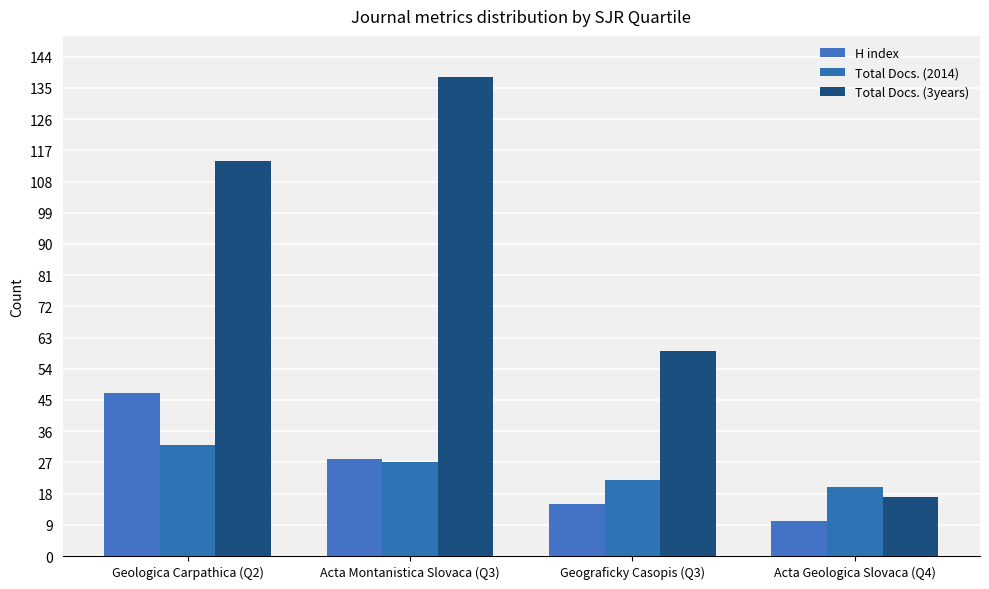

Are the bars grouped side by side (vs. stacked)?

Yes